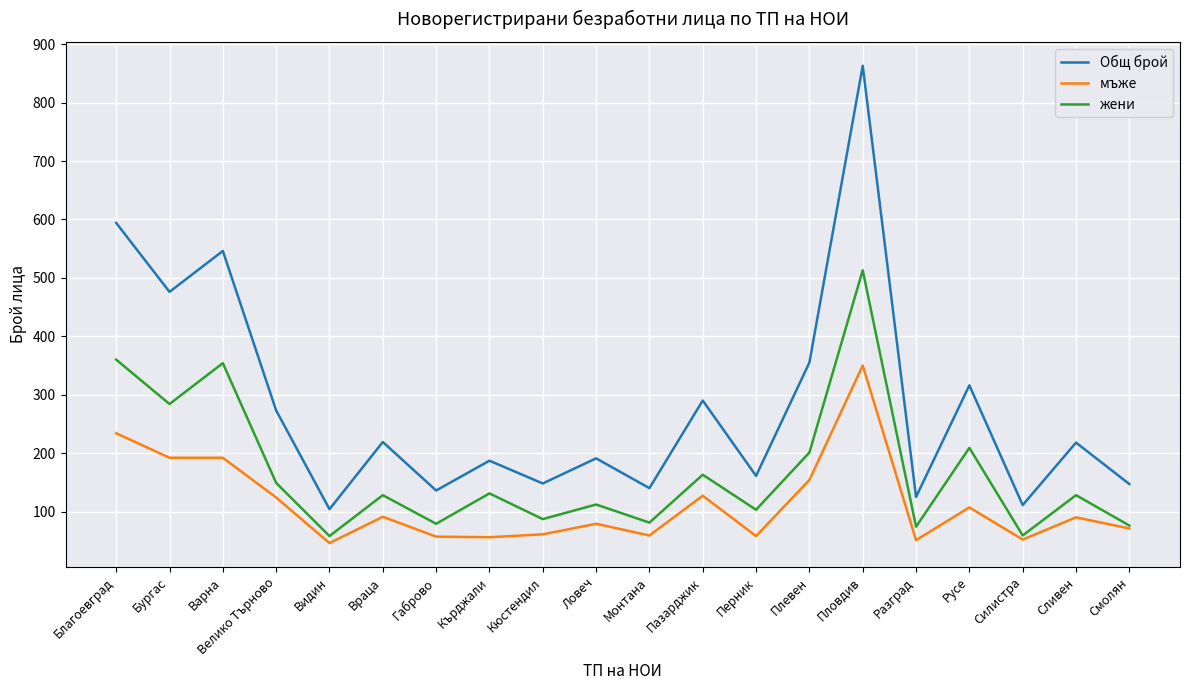

Rank the series by their average value, from highest to lowest.

Общ брой, жени, мъже